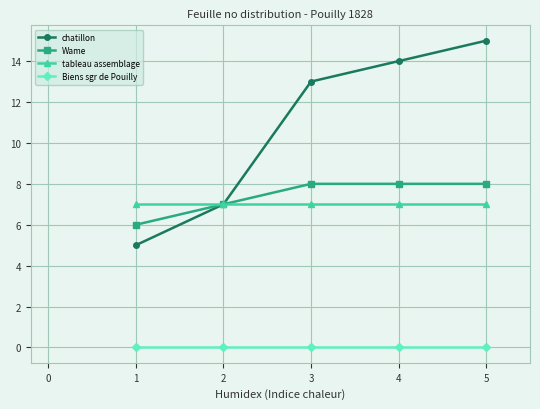

Which series has the largest total across all categories?

chatillon